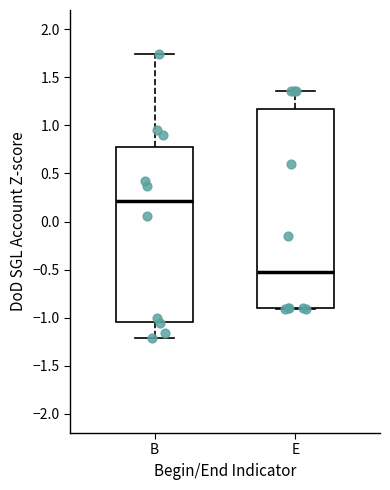

Which box is the tallest, from its lower edge to its upper edge?

E